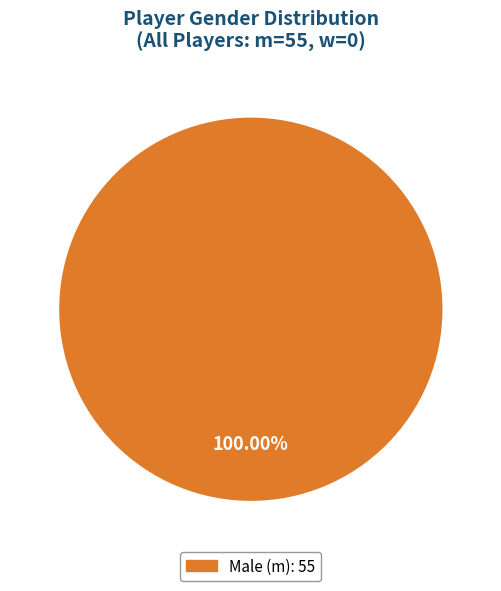

Is there any slice that represents more than half of the pie?

Yes